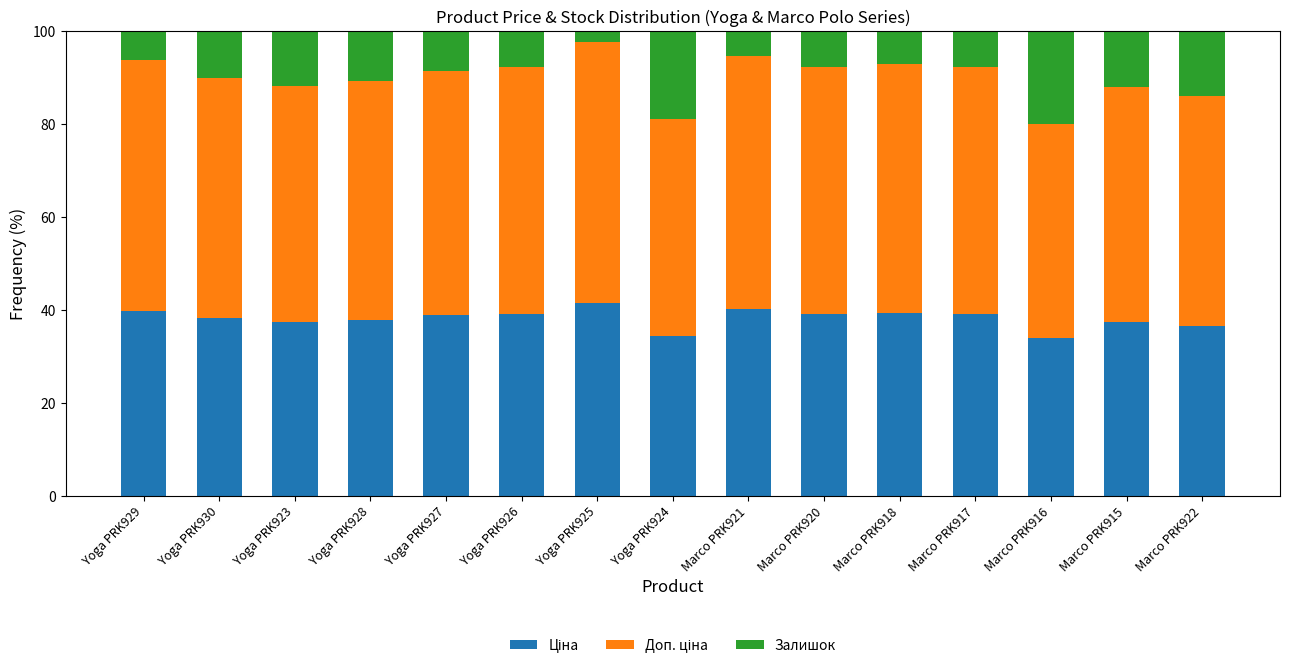

How many series are shown in this chart?

3